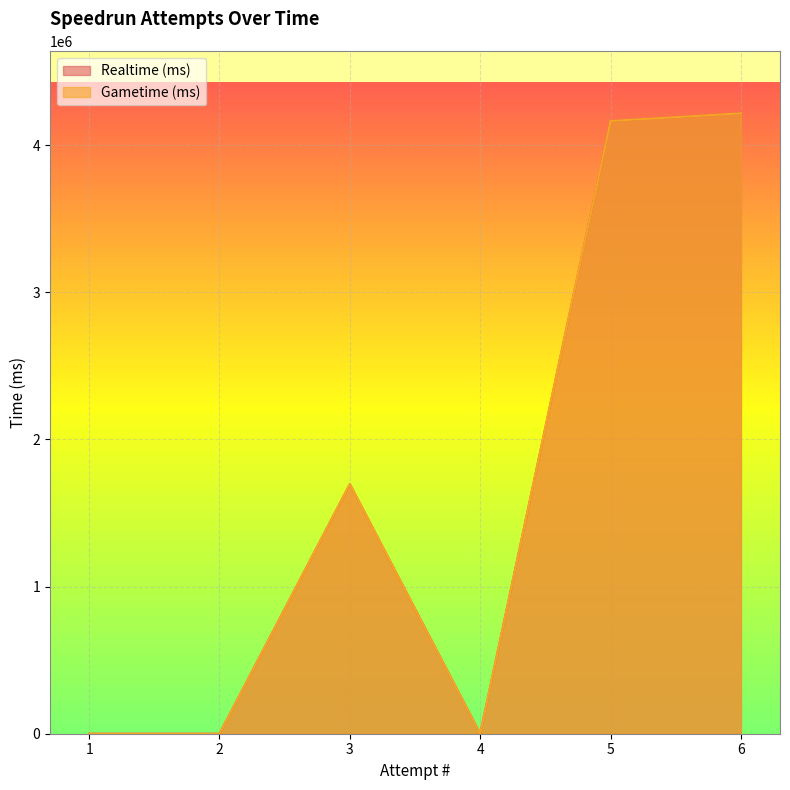

At which category does Realtime (ms) reach its first local peak?

3